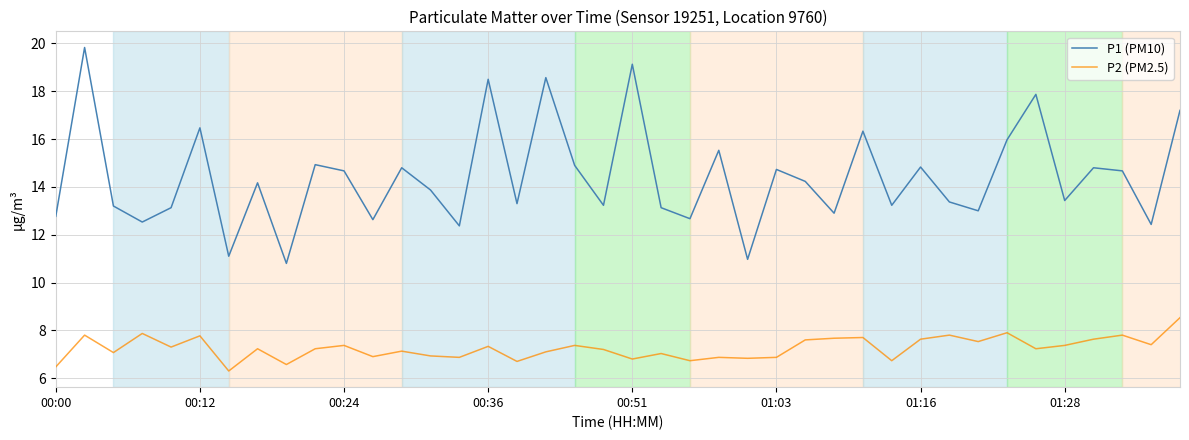

Rank the series by their average value, from highest to lowest.

P1 (PM10), P2 (PM2.5)